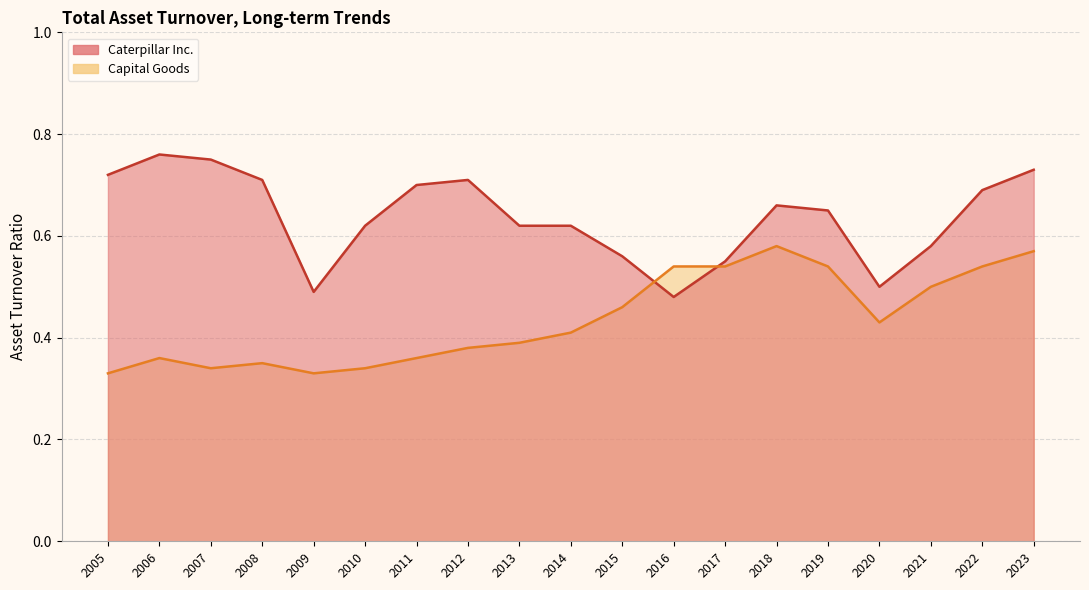

How many distinct data groups are displayed?

2